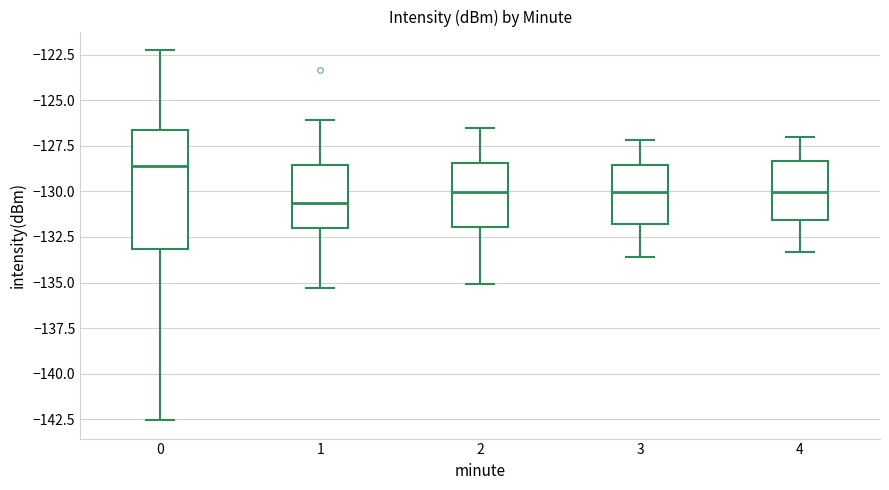

Reading left to right, read every box against the y-axis: the position of its median line, the range the box covers, and the ends of its whiskers. The values are not printed on the chart, so give them approximately, as read against the axis.

0: median -128.5, box -133.0 to -126.5, whiskers -142.5 to -122.0
1: median -130.5, box -132.0 to -128.5, whiskers -135.5 to -126.0
2: median -130.0, box -132.0 to -128.5, whiskers -135.0 to -126.5
3: median -130.0, box -132.0 to -128.5, whiskers -133.5 to -127.0
4: median -130.0, box -131.5 to -128.5, whiskers -133.5 to -127.0